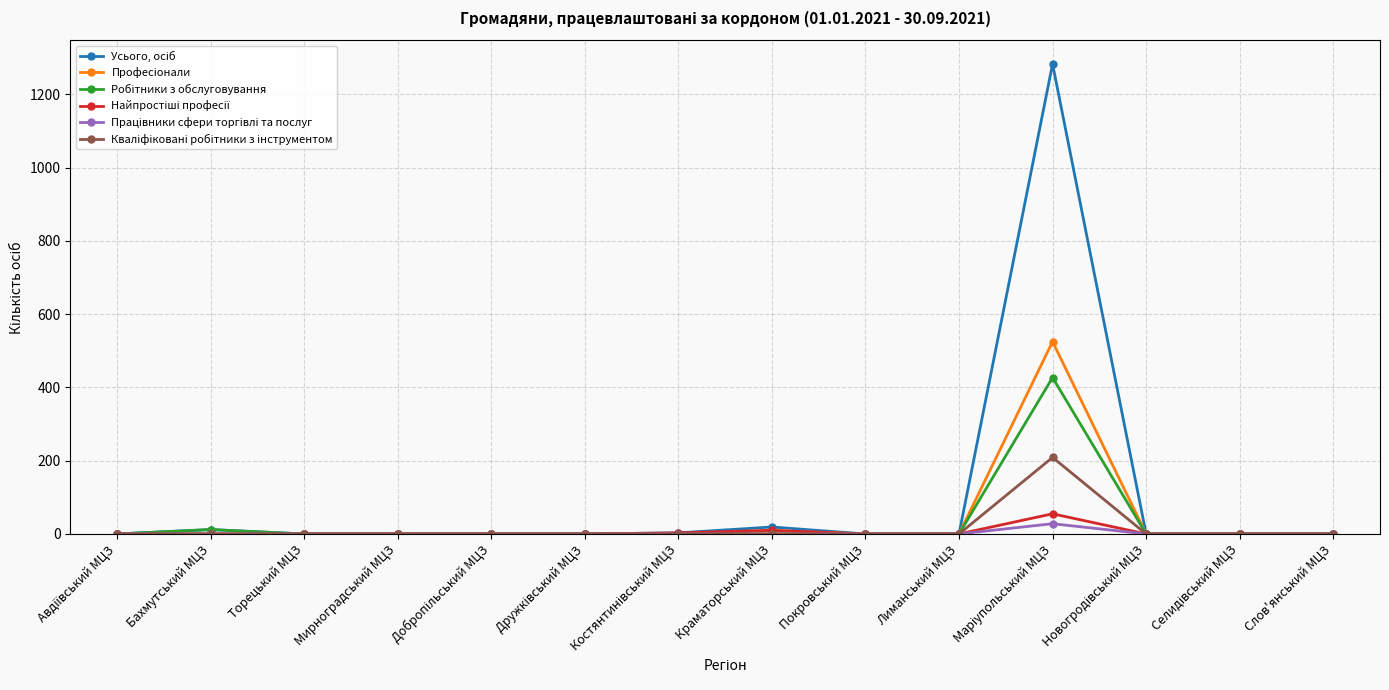

What is the label of the 13th point from the right?

Бахмутський МЦЗ